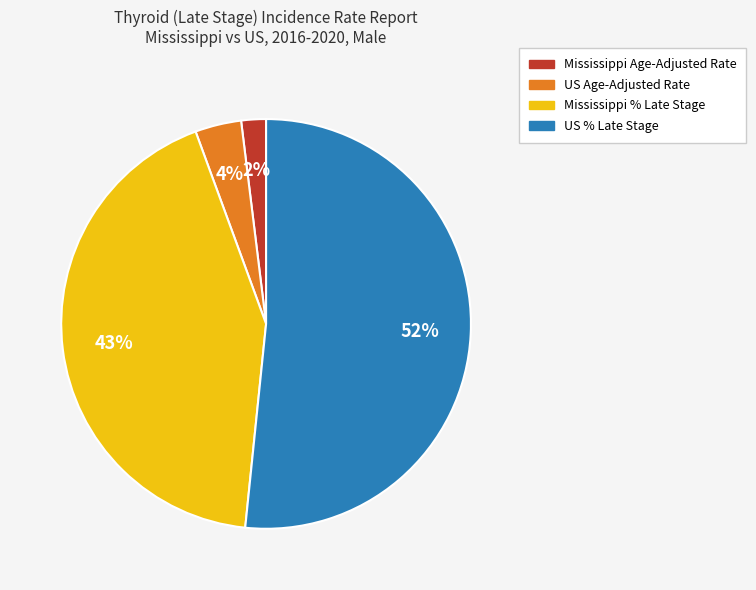

True or false: Mississippi % Late Stage accounts for 43% of the total.

True